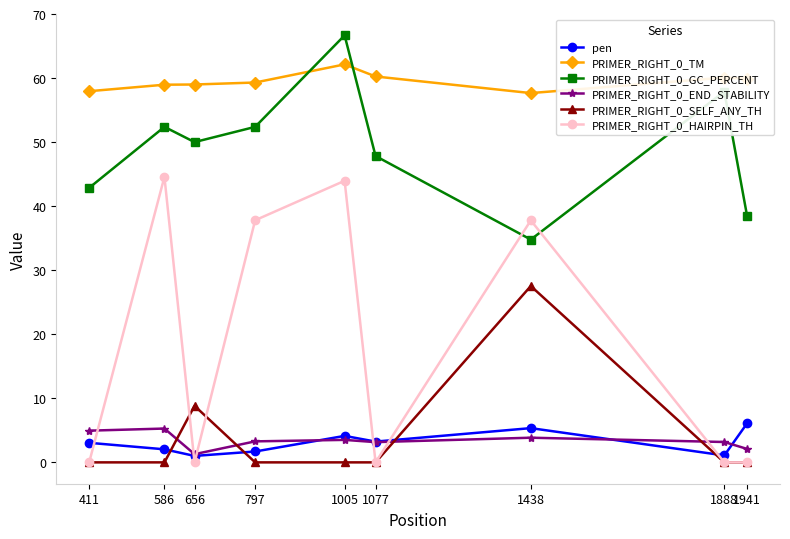

What is the maximum value for PRIMER_RIGHT_0_SELF_ANY_TH?

27.5